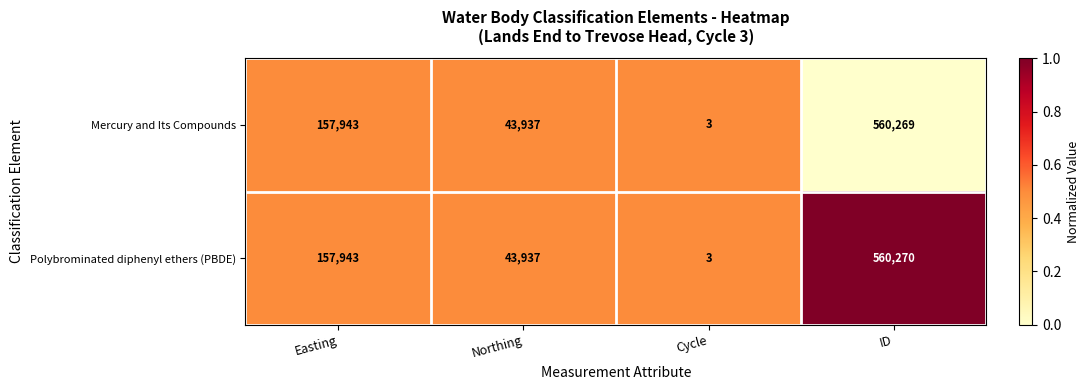

At which category is the sum across all series the highest?

ID